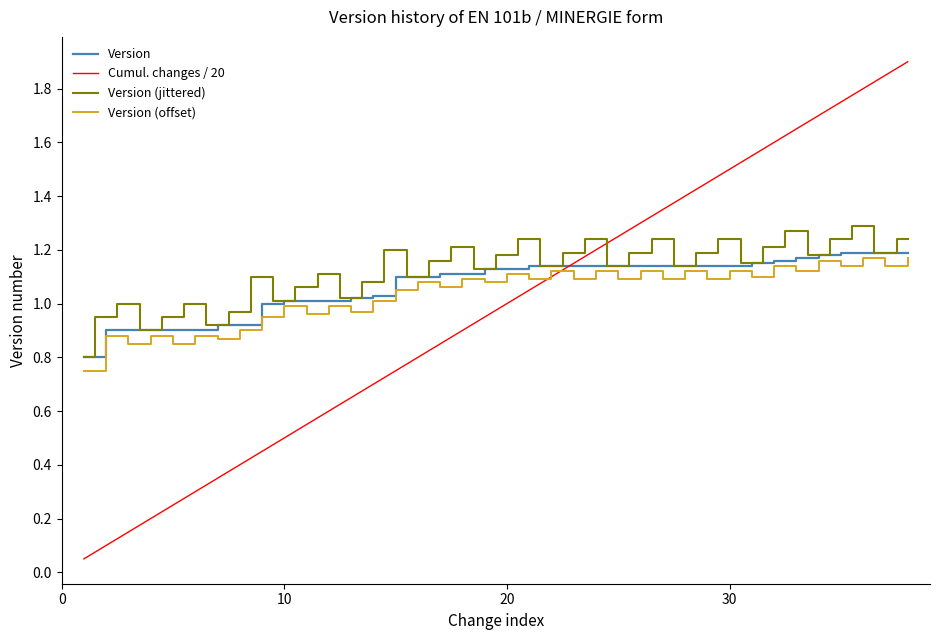

Which series has the largest range (max minus min)?

Cumul. changes / 20